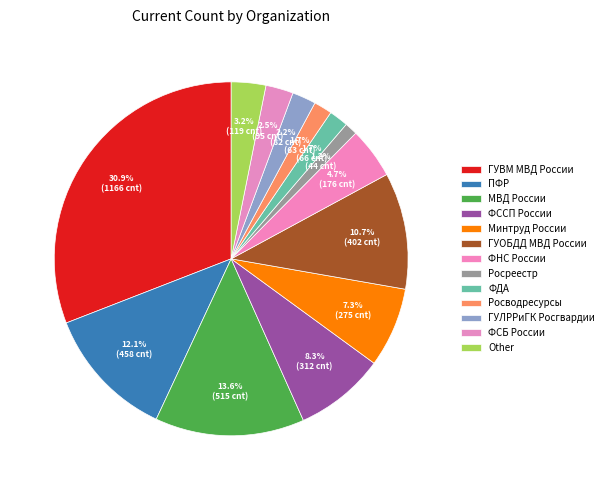

Count the number of slices in the pie.

13